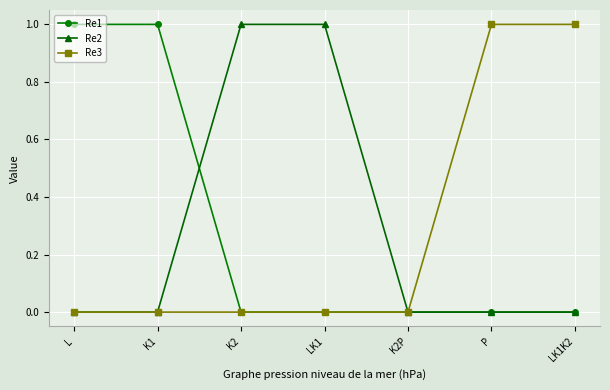

What is the label of the 3rd point from the right?

K2P